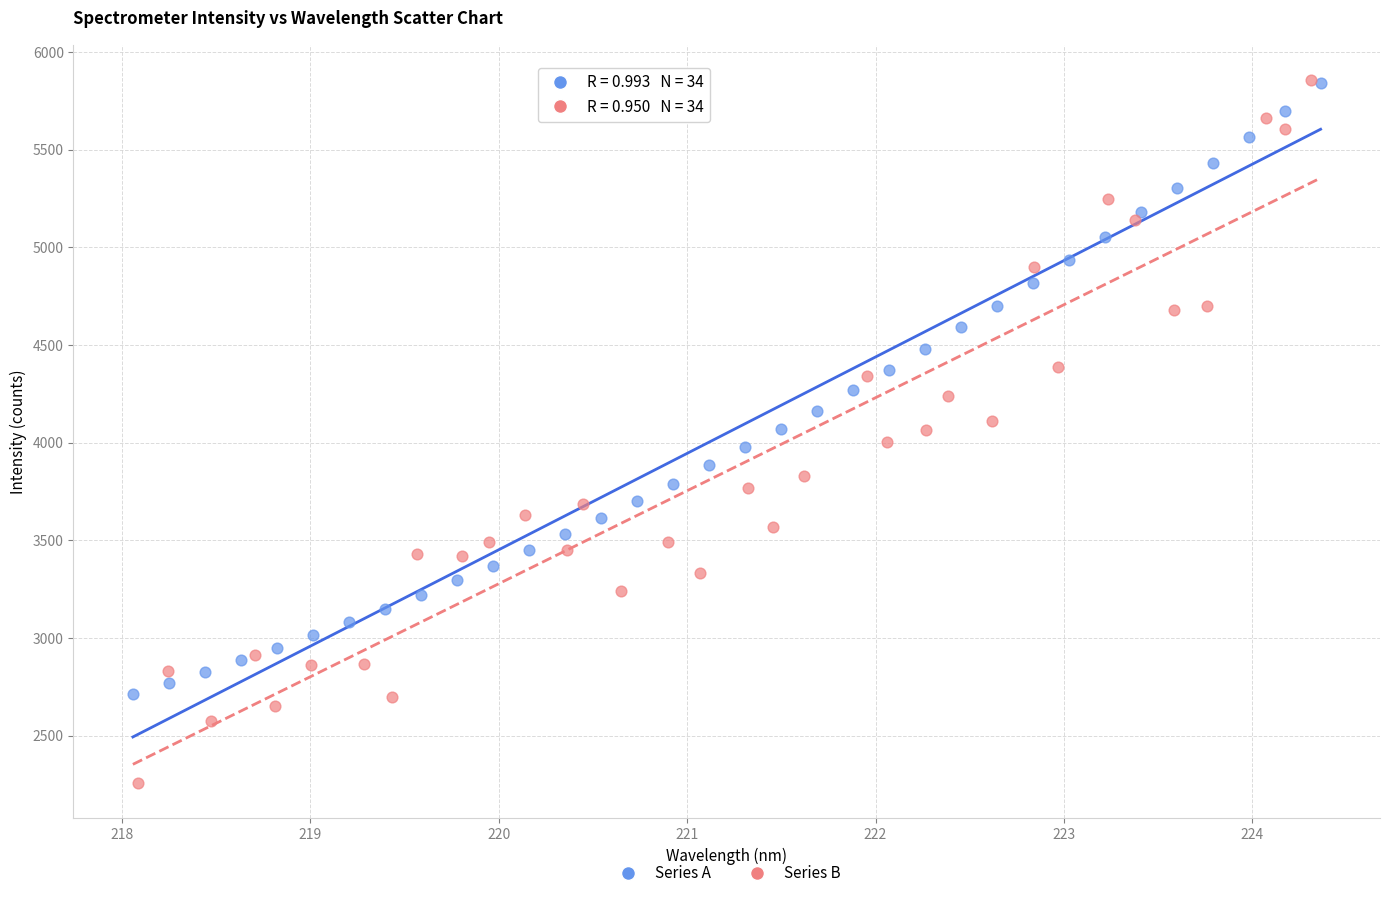

Which series reaches the minimum Y coordinate?

Series B